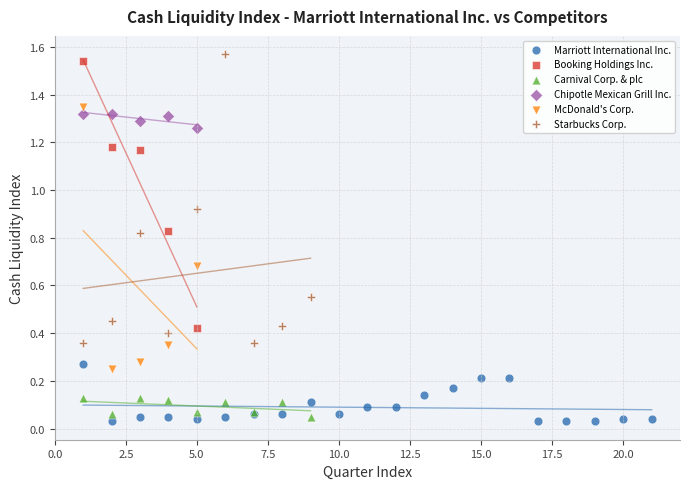

Which series has the widest spread of Y values?

Starbucks Corp.